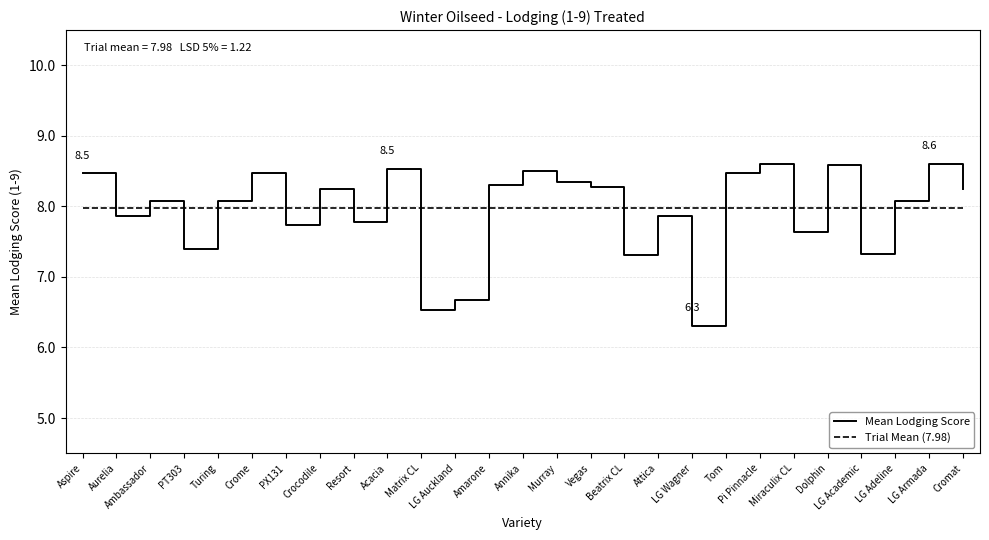

At which label is the value closest to 7?

Beatrix CL